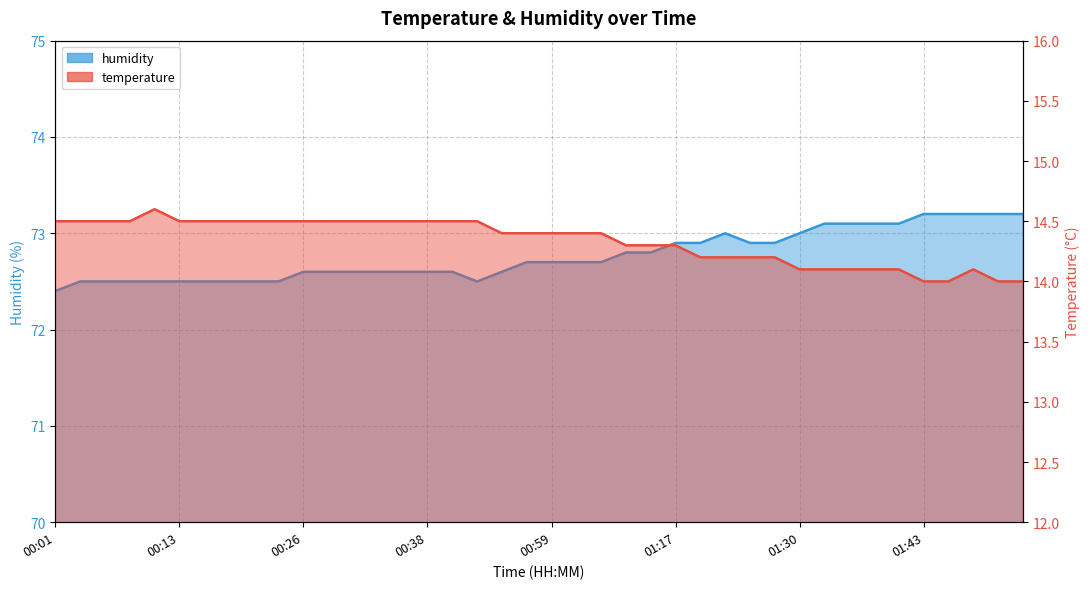

Is it true that temperature equals 14.5 at 00:40?

True